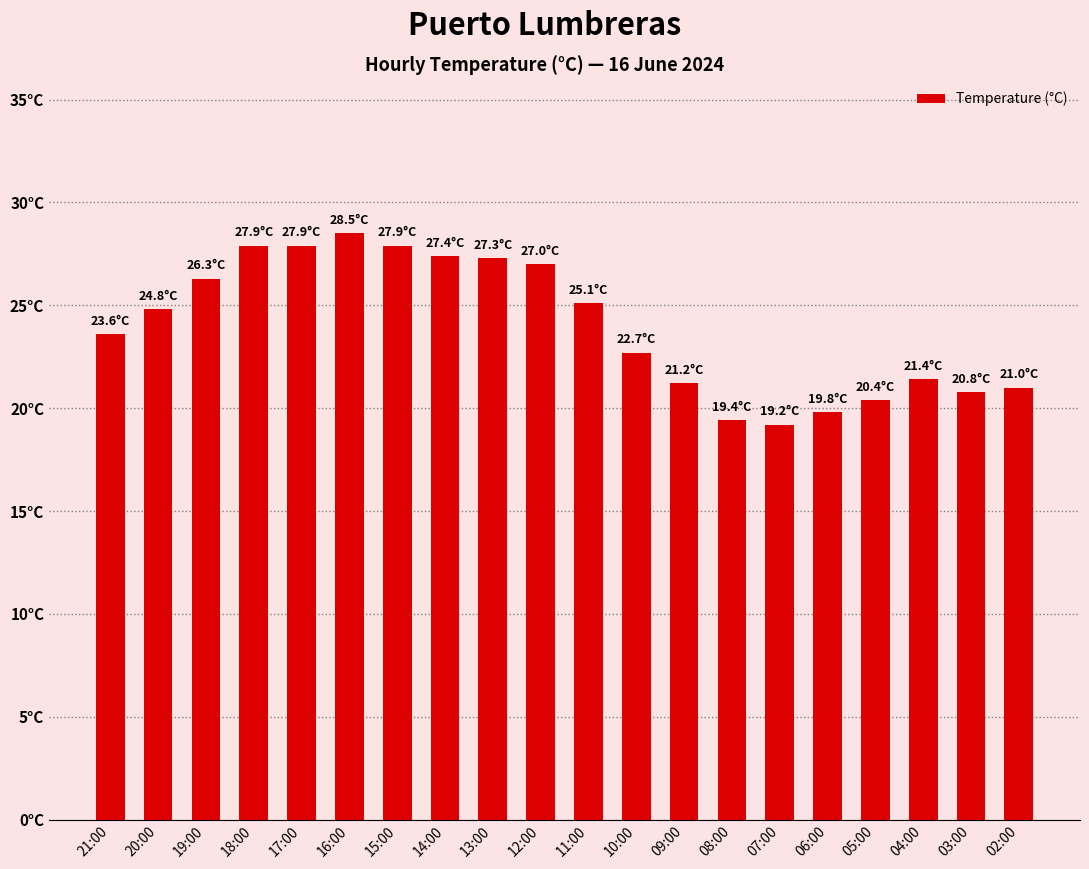

True or false: the data shows 38.9 at 11:00.

False